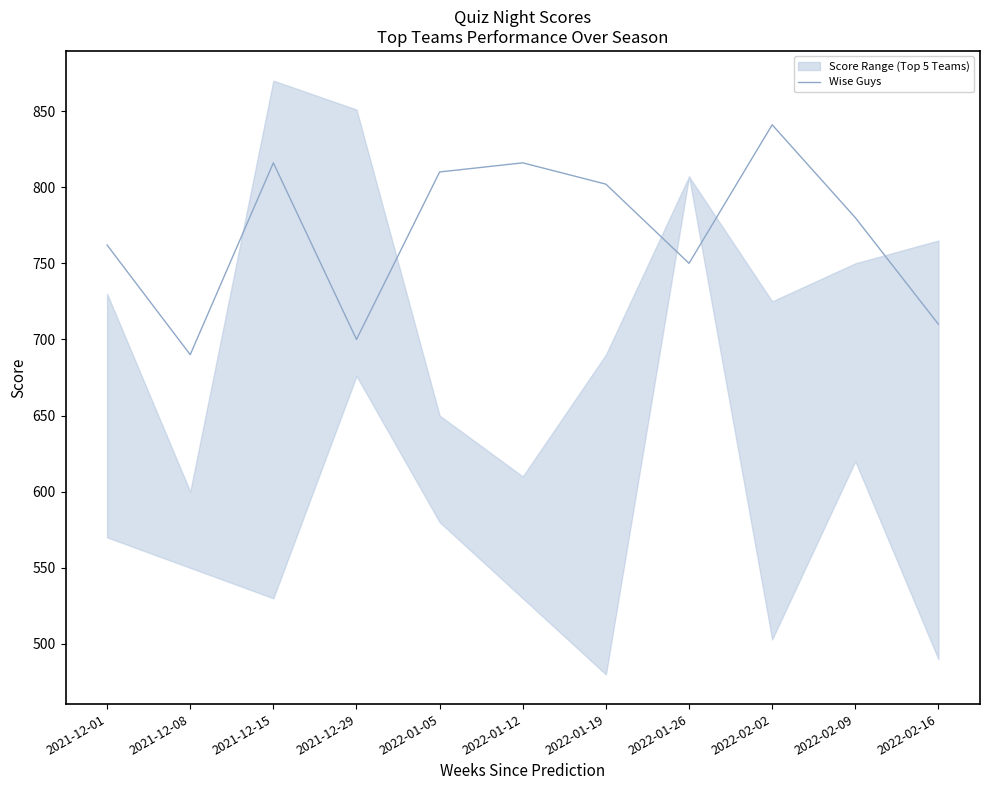

How many interior local peaks (higher than both neighbors) does the data have?

3